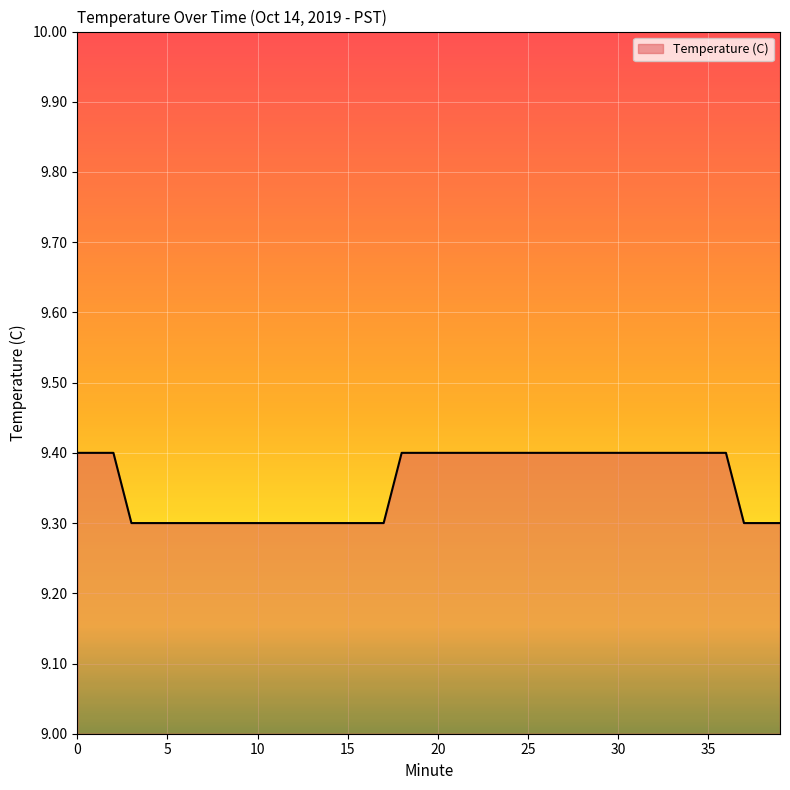

What is the minimum value shown in the chart?

9.3